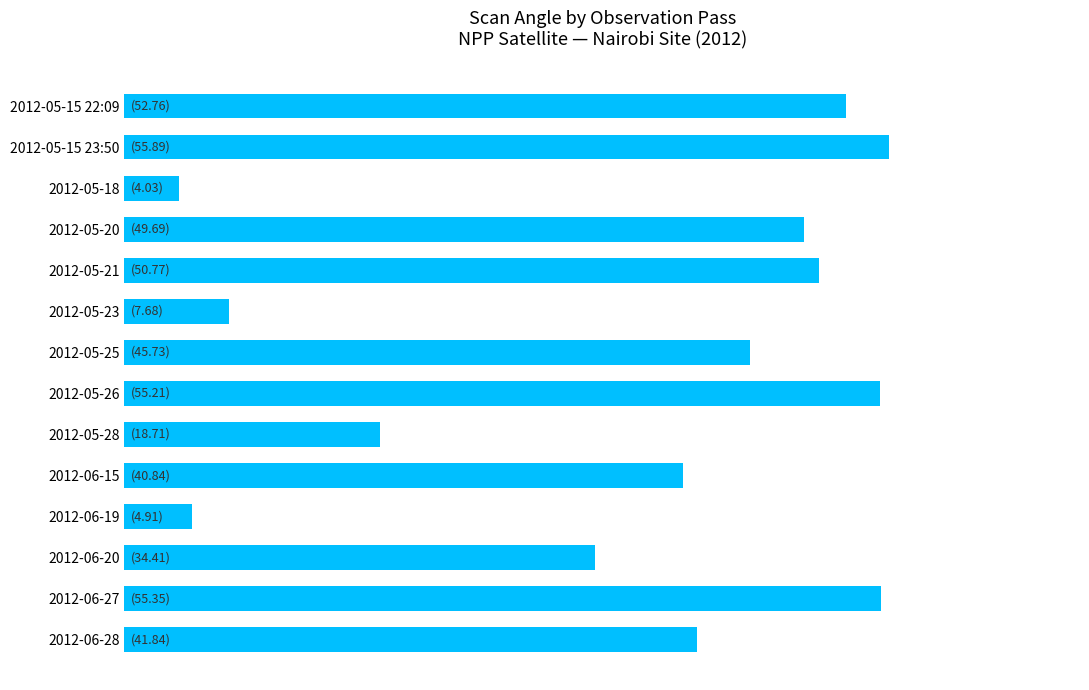

What is the minimum value shown in the chart?

4.0